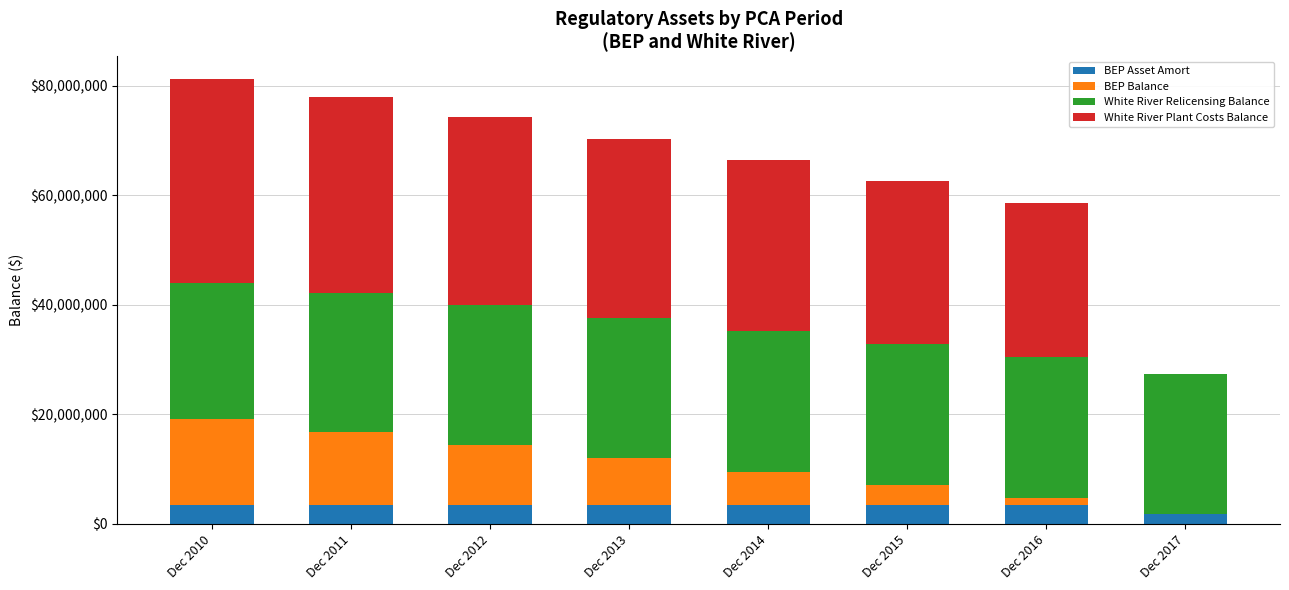

What is the total value across all series at Dec 2014?

66458125.4